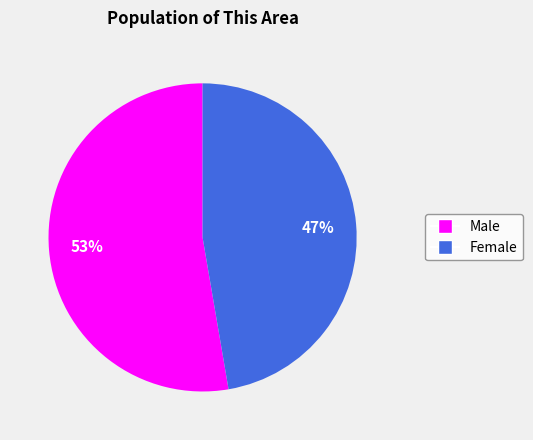

To the nearest percent, what is the average slice percentage?

50%